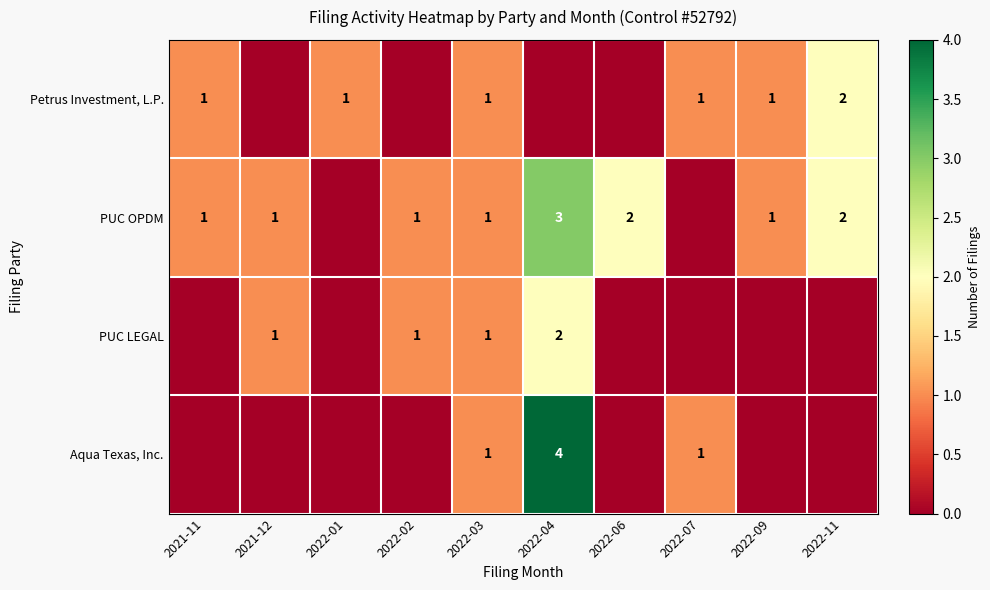

The value of Petrus Investment, L.P. at 2022-07 is 1. True or false?

True